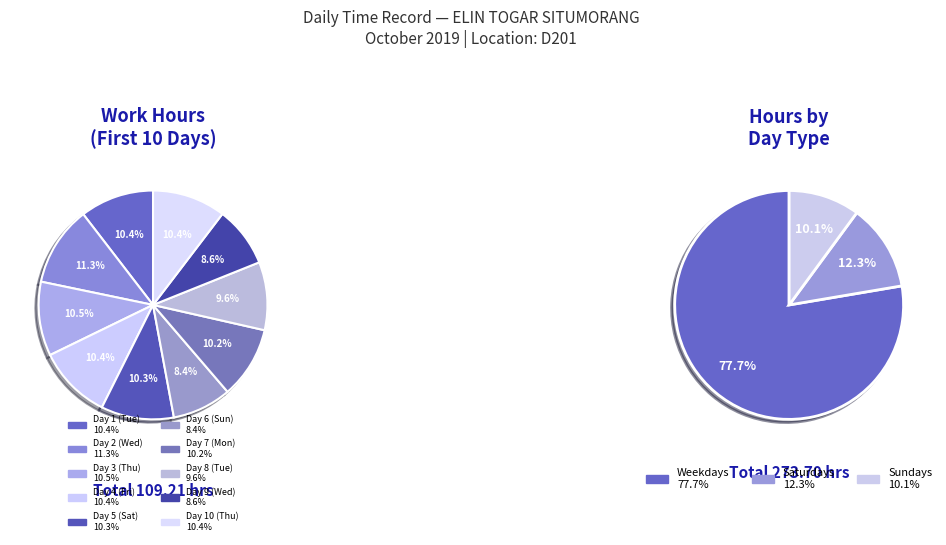

Is there a majority slice in this chart?

No